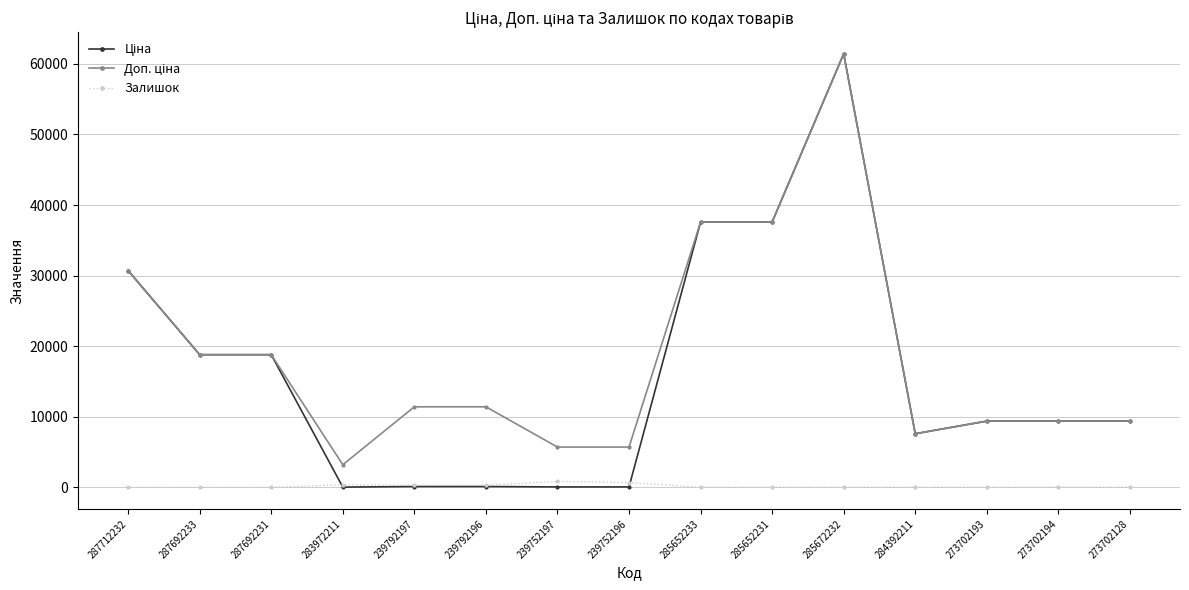

What is the total value across all series at 287692231?

37593.6